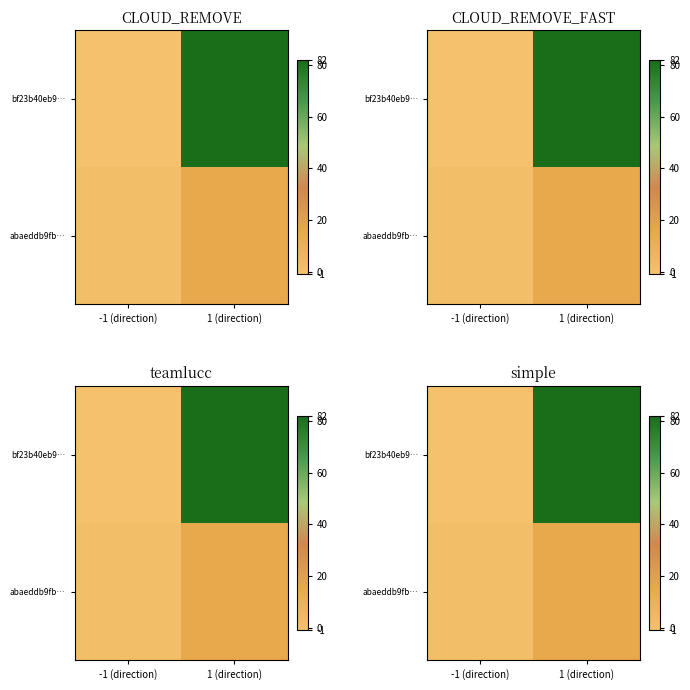

The bf23b40eb9… series shows -1 at -1 (direction). True or false?

True